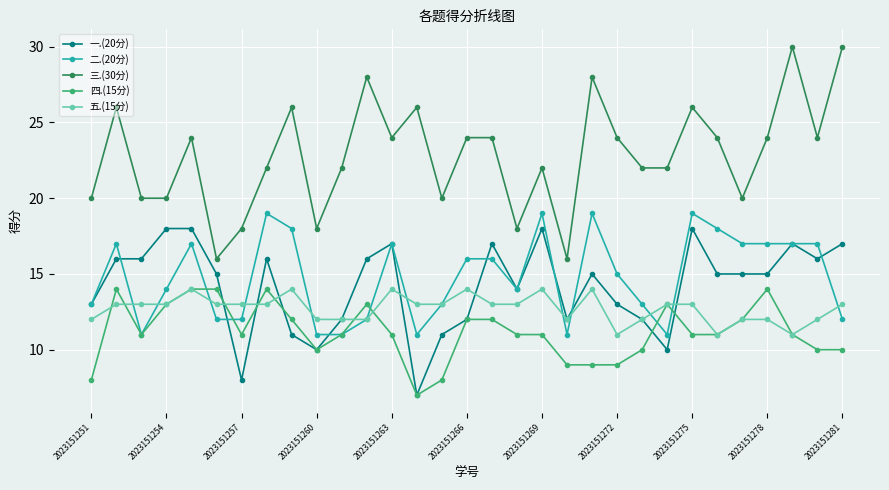

True or false: 四.(15分) and 三.(30分) cross at least once.

False